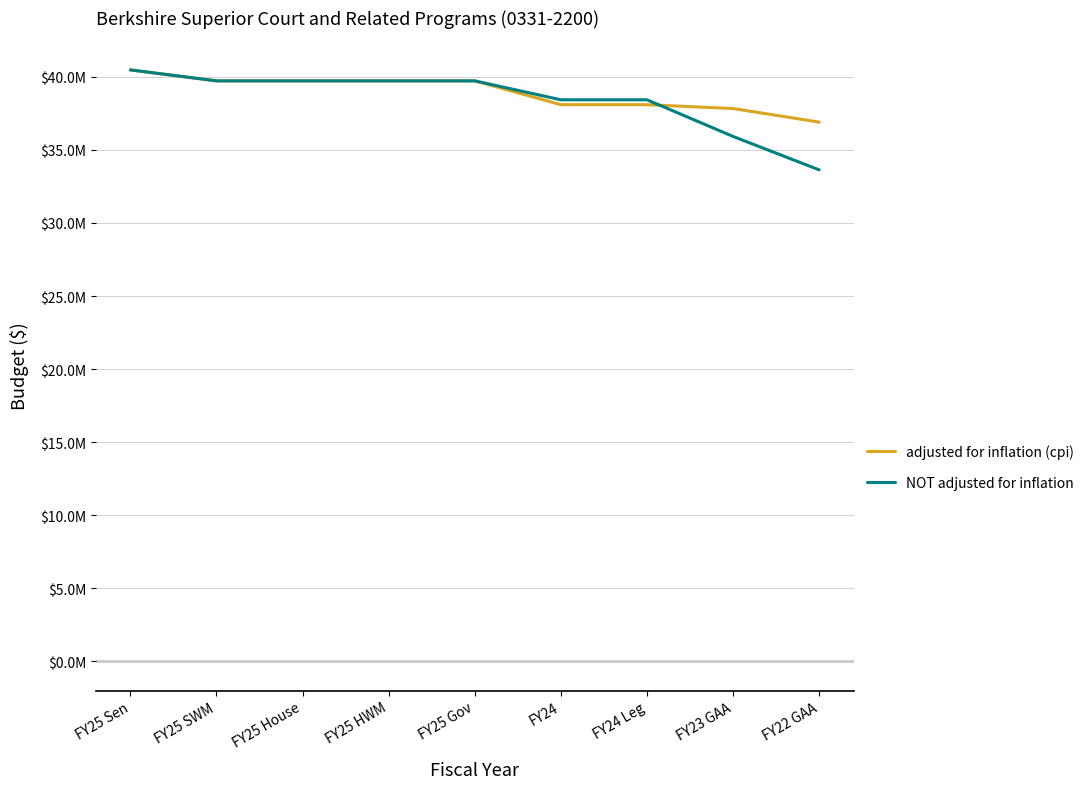

At FY23 GAA, list the series in order from largest to smallest.

adjusted for inflation (cpi), NOT adjusted for inflation